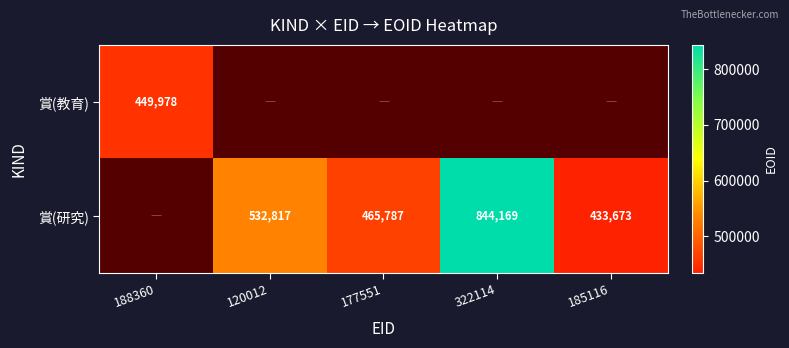

At how many categories does at least one series exceed 498053?

2